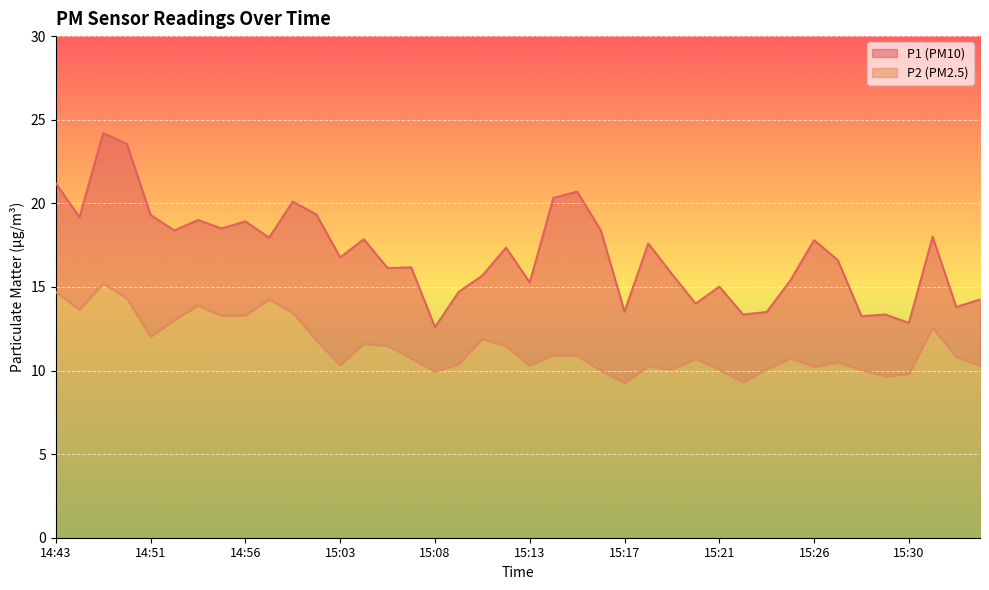

True or false: P2 has a value of 14.8 at 15:20.

False